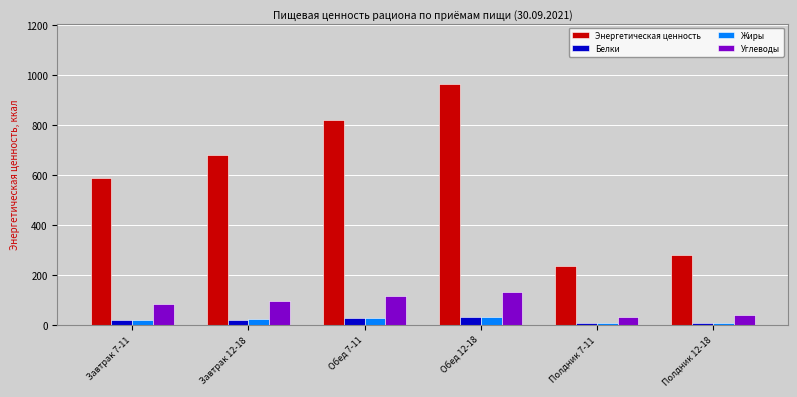

The value of Белки at Обед 12-18 is 31.5. True or false?

True